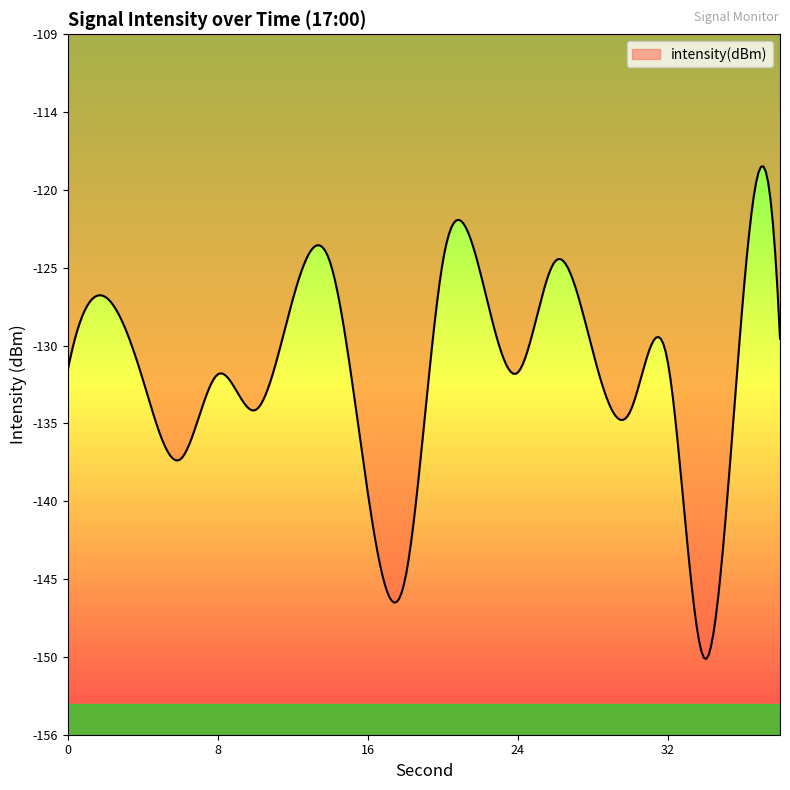

How many points are higher than both their immediate neighbors (excluding endpoints)?

7